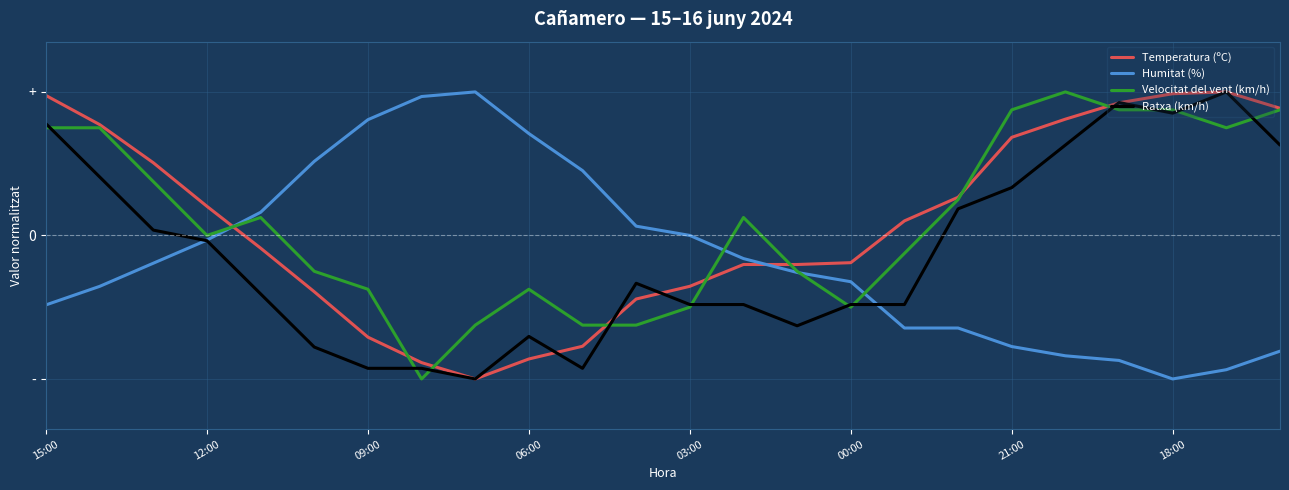

Is this an area chart (filled region under the line)?

No